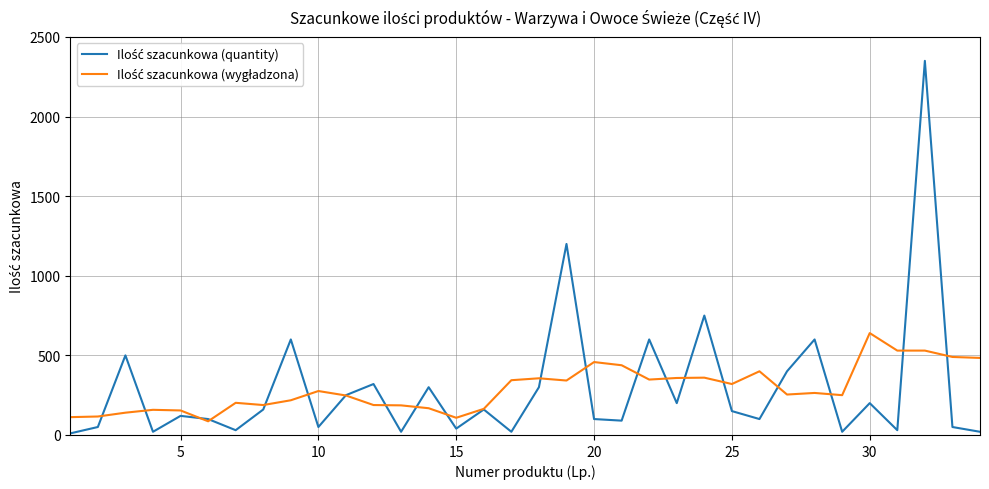

What is the greatest value displayed?

2350